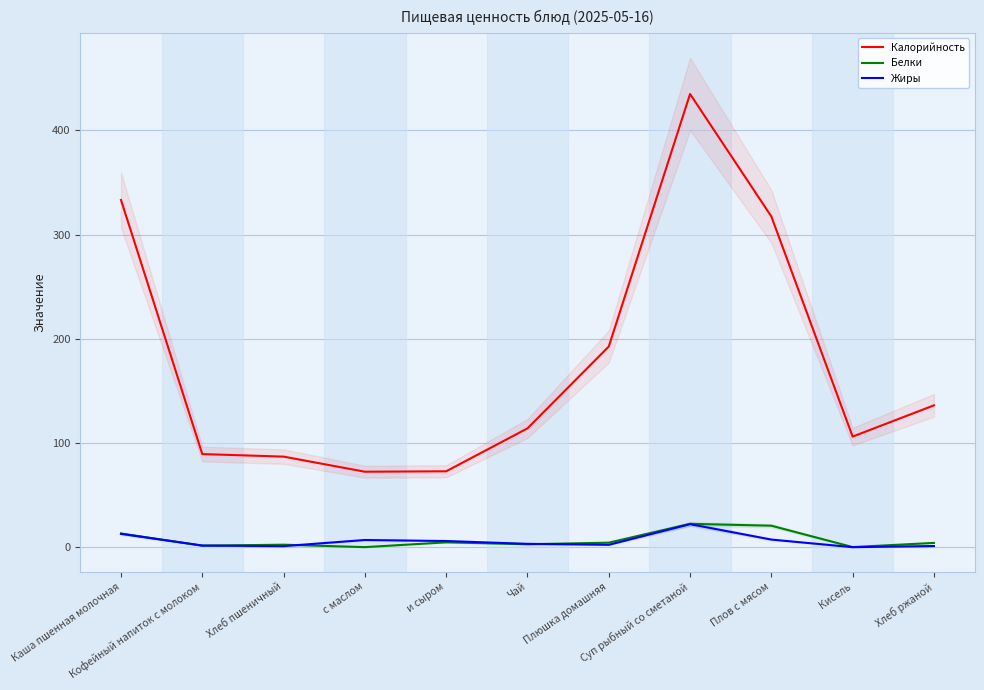

Does the chart display data point markers on the line(s)?

No